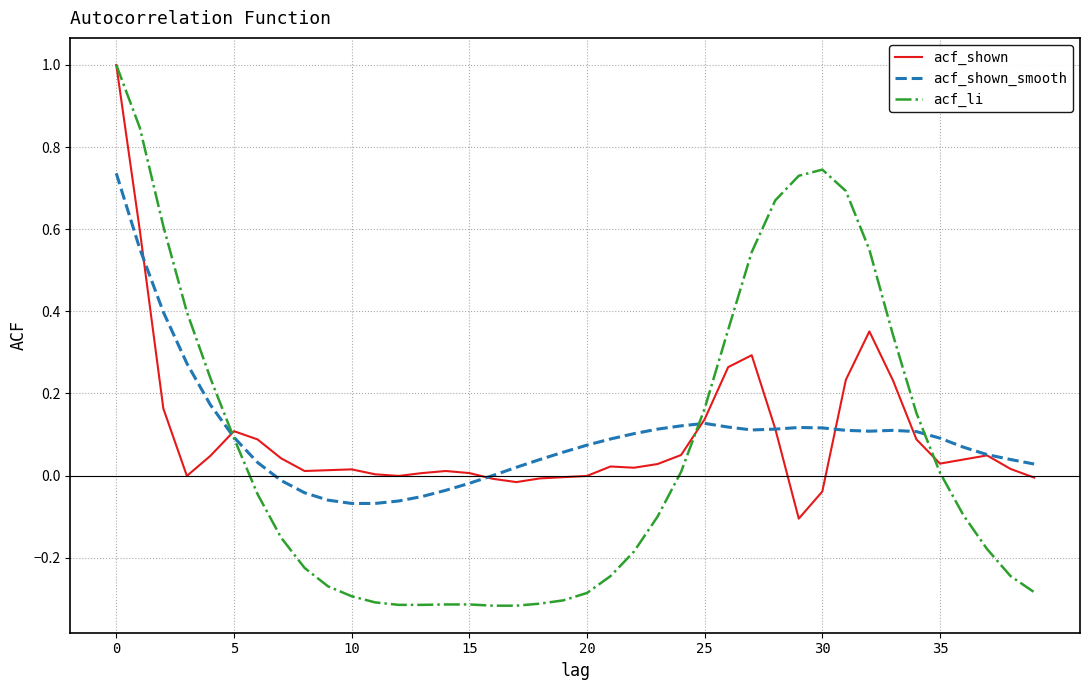

Which series has the largest range (max minus min)?

acf_li